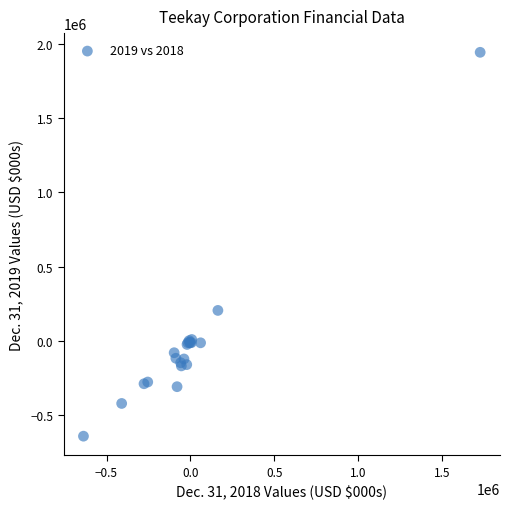

What Y value in the scatter plot is closest to 650473?

204042